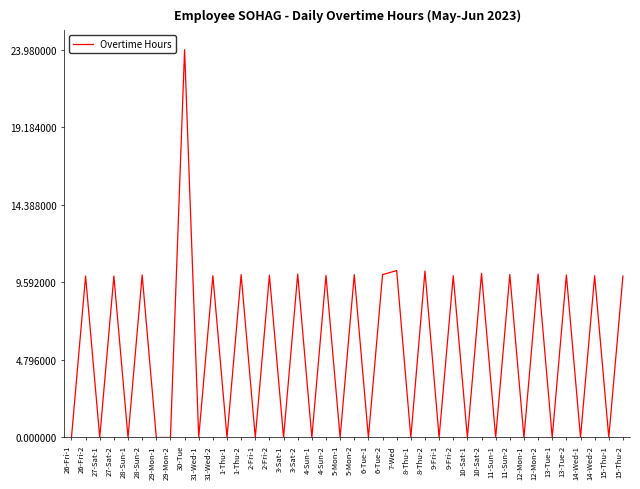

True or false: the data shows 10.1 at 5-Mon-2.

True